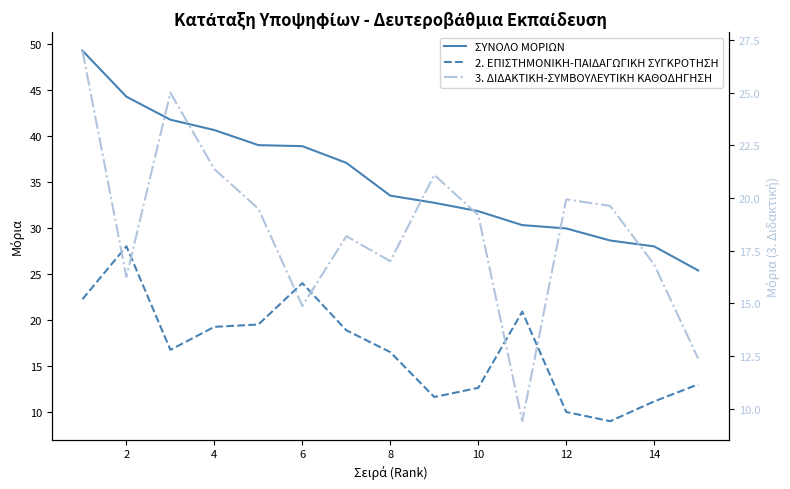

What are all the series names shown in the legend?

ΣΥΝΟΛΟ ΜΟΡΙΩΝ, 2. ΕΠΙΣΤΗΜΟΝΙΚΗ-ΠΑΙΔΑΓΩΓΙΚΗ ΣΥΓΚΡΟΤΗΣΗ, 3. ΔΙΔΑΚΤΙΚΗ-ΣΥΜΒΟΥΛΕΥΤΙΚΗ ΚΑΘΟΔΗΓΗΣΗ